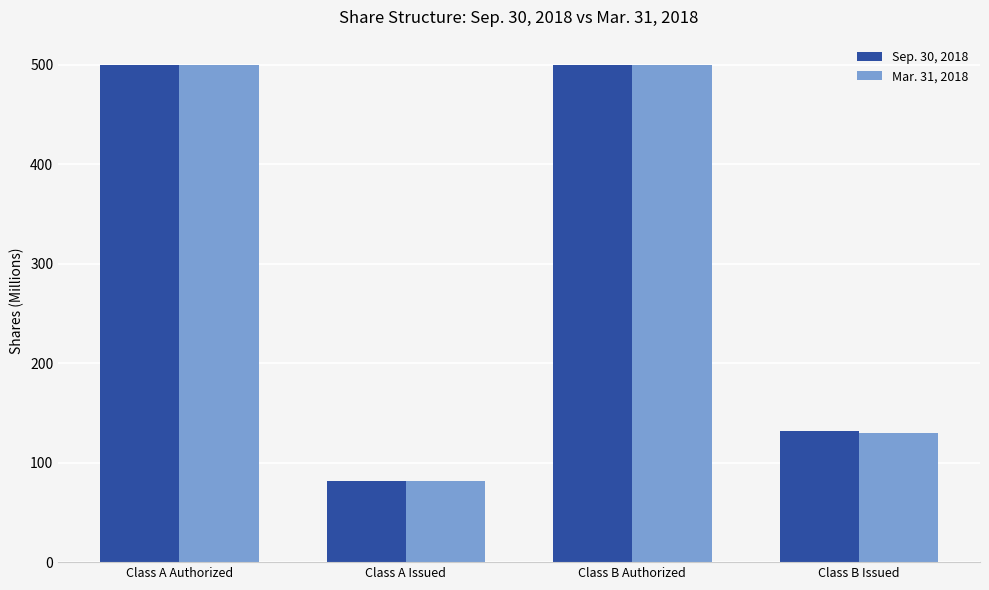

Reading left to right, what are all the values shown in this chart?

Sep. 30, 2018: 500.0	82.0	500.0	132.1
Mar. 31, 2018: 500.0	81.8	500.0	129.3